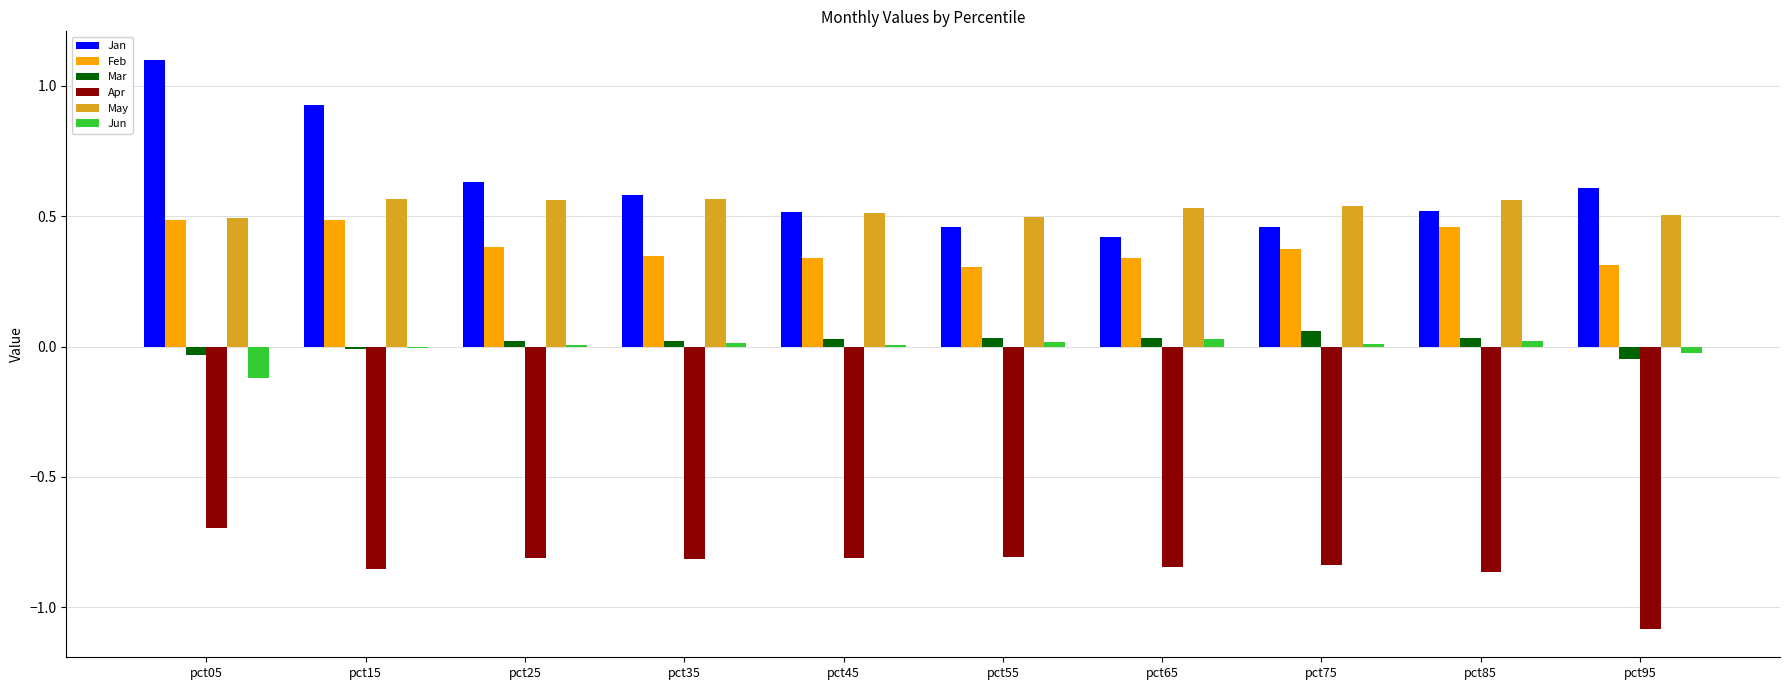

Which series changed the most between pct25 and pct95?

Apr